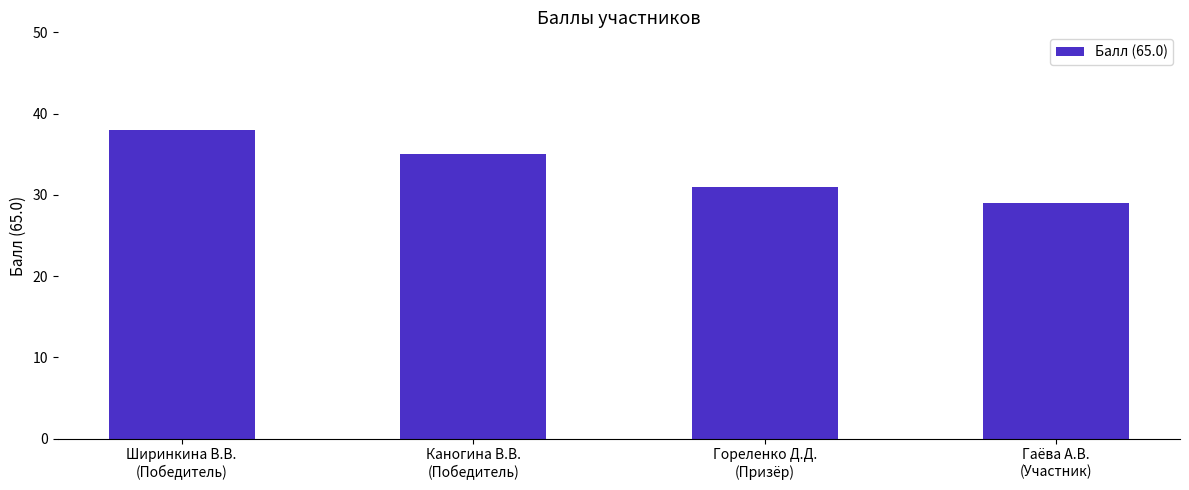

Is it true that the value at Гаёва А.В.
(Участник) is 9?

False